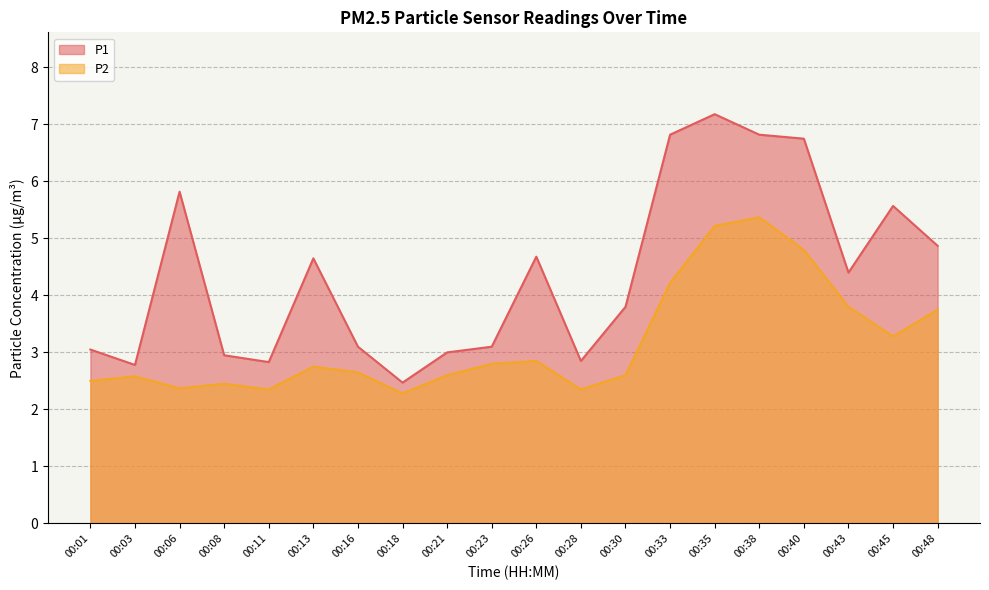

What is the value of the P1 point at the 5th from the left?

2.8